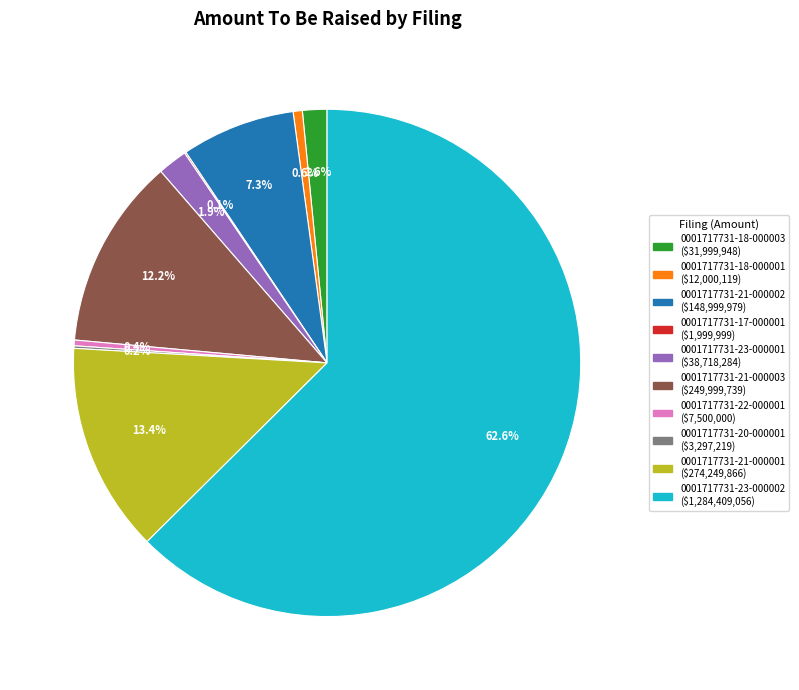

Between 0001717731-18-000001 and 0001717731-18-000003, which is larger?

0001717731-18-000003